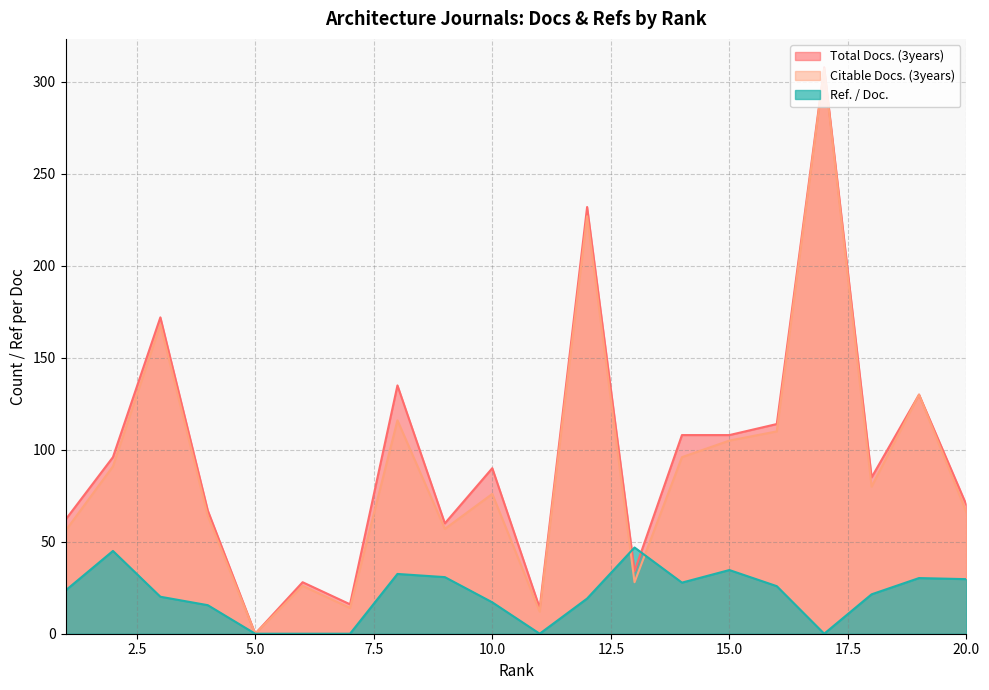

What is the total value across all series at 4?

146.5